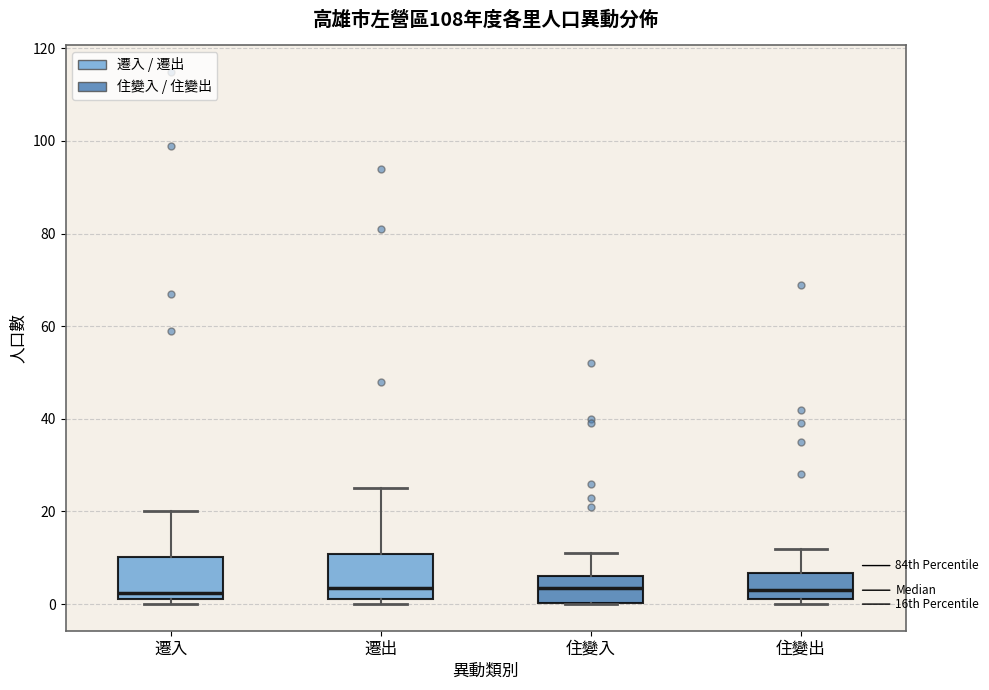

Where does the upper whisker of the box for 遷出 end on the y-axis? The values are not printed on the chart, so give them approximately, as read against the axis.

26